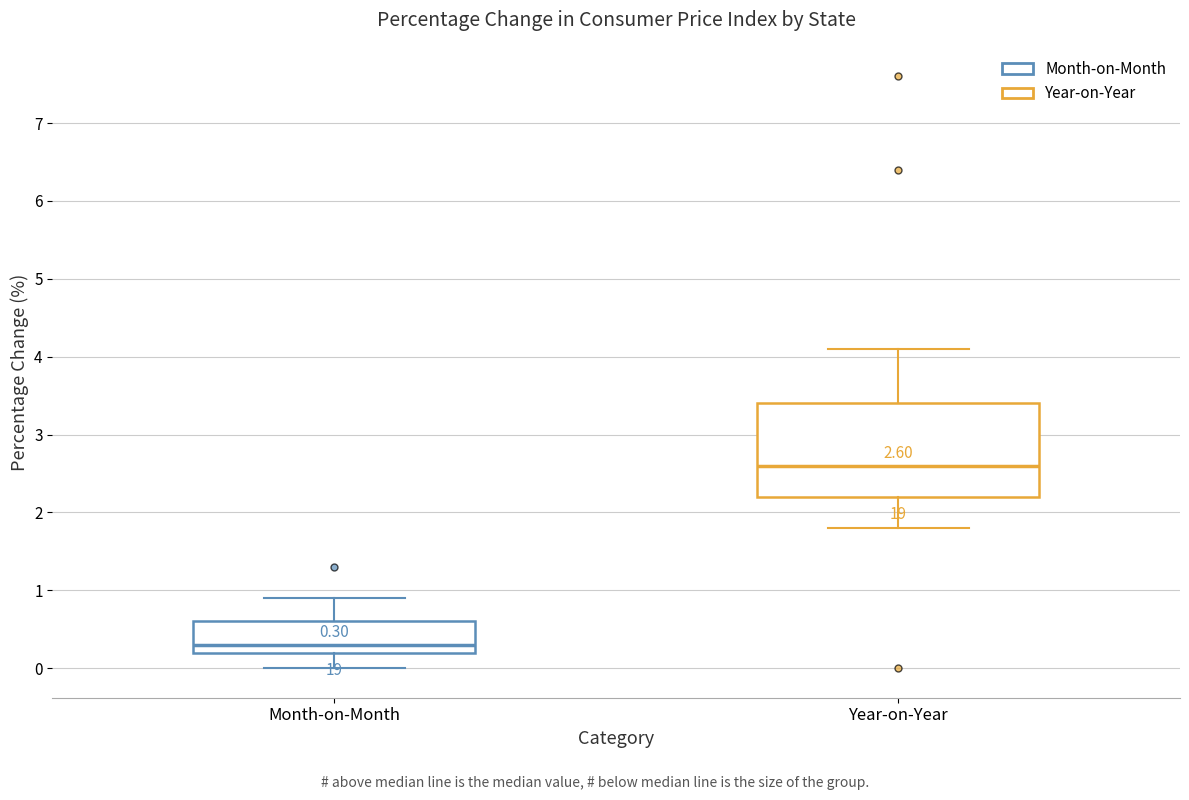

Which box's median line is the highest?

Year-on-Year